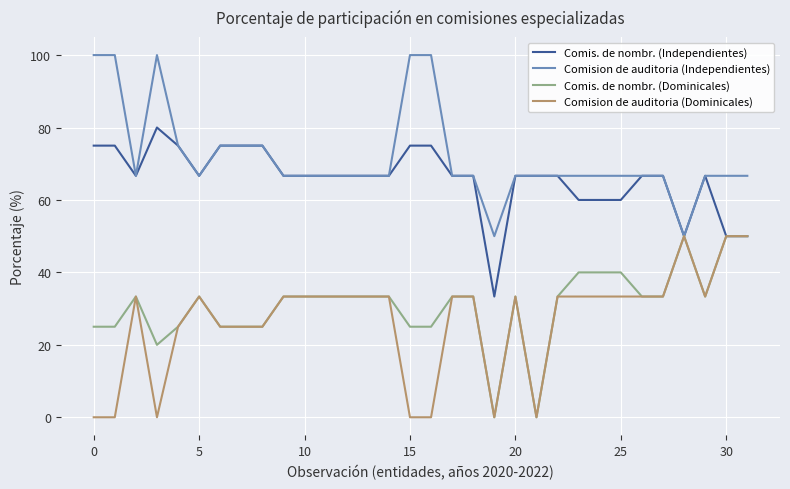

Which series has the largest total across all categories?

Comision de auditoria (Independientes)